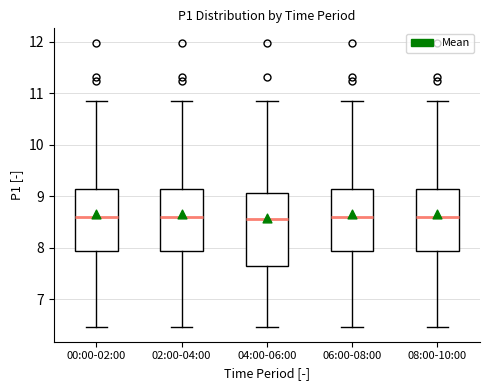

Where does the median line of the box for 06:00-08:00 sit on the y-axis? The values are not printed on the chart, so give them approximately, as read against the axis.

8.6